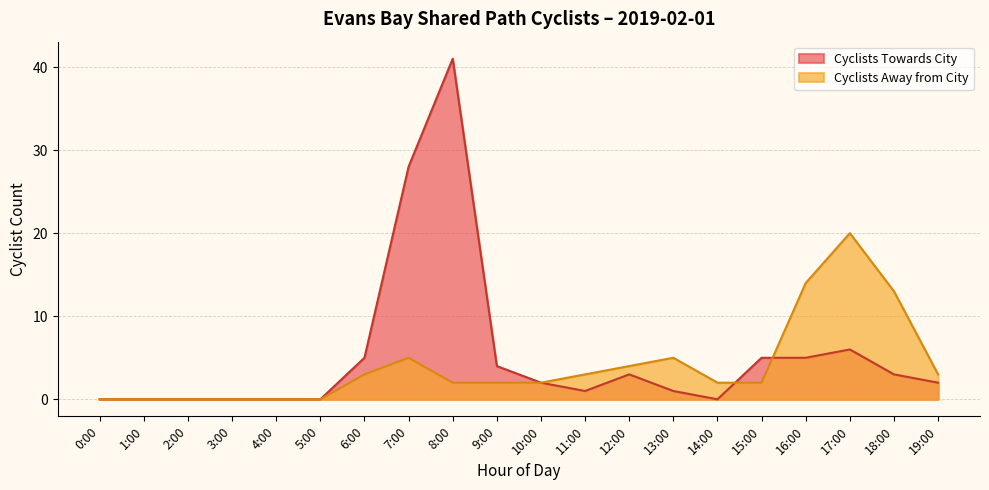

What are all the series names shown in the legend?

Cyclists Towards City, Cyclists Away from City